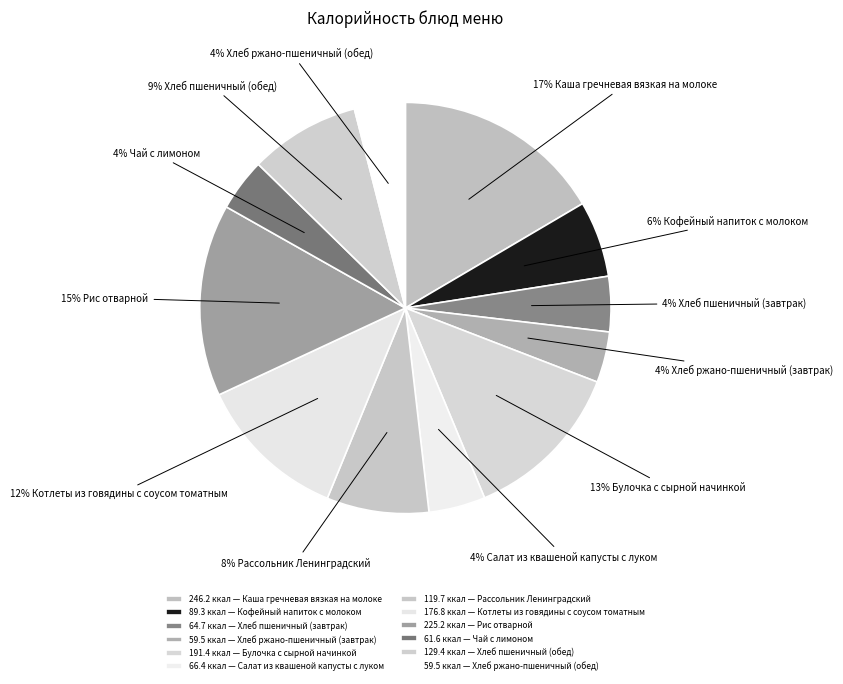

How many slices are in this pie chart?

12